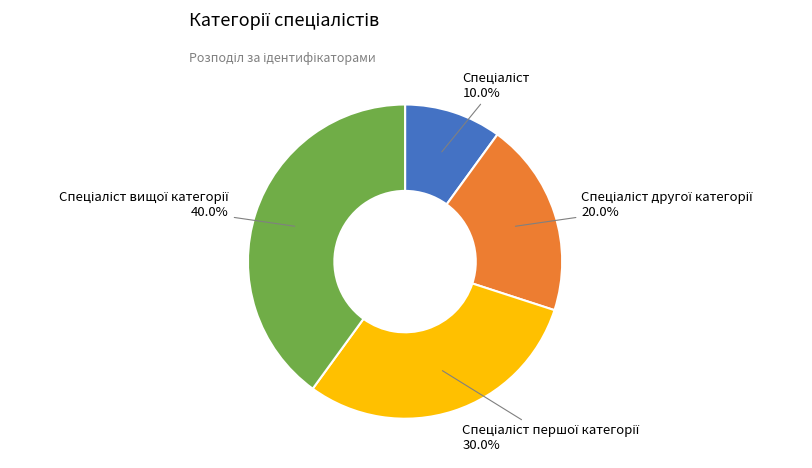

Is there a majority slice in this chart?

No